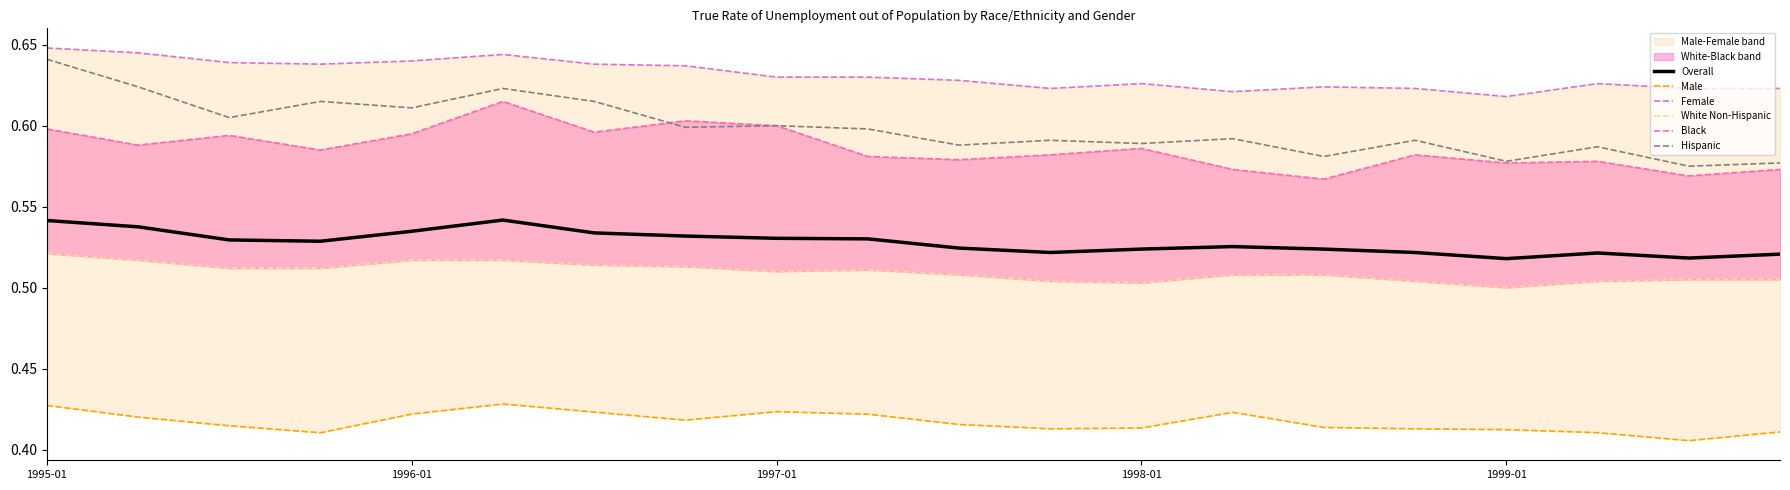

How many distinct data groups are displayed?

6